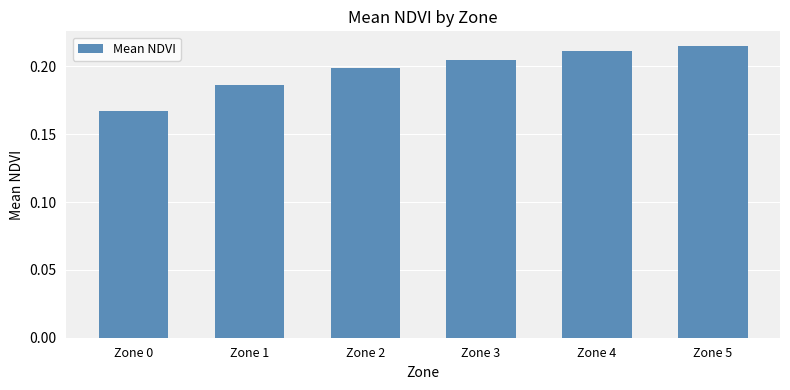

Is it true that the value at Zone 3 is 0.2?

True